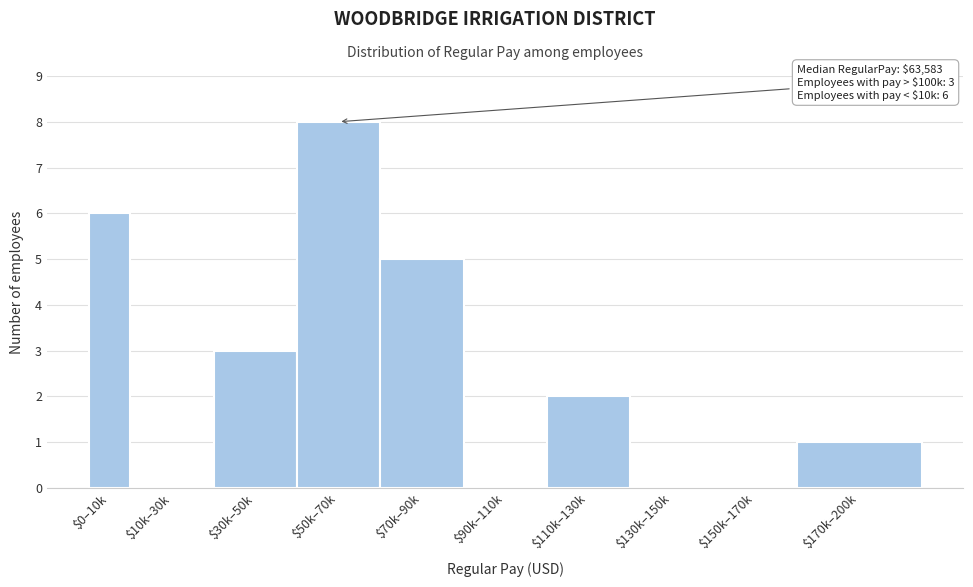

At which category does the chart reach its peak across all series?

$50k–70k